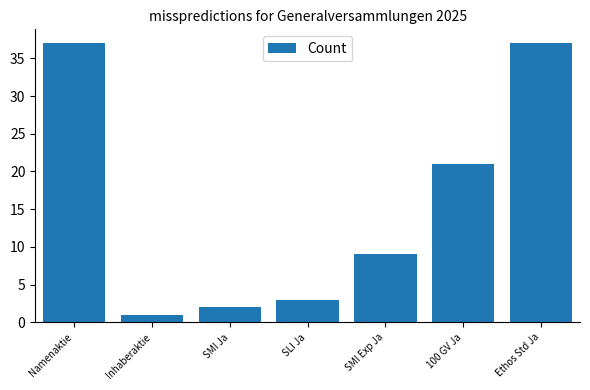

Reading left to right, list all the values displayed in this chart.

37	1	2	3	9	21	37